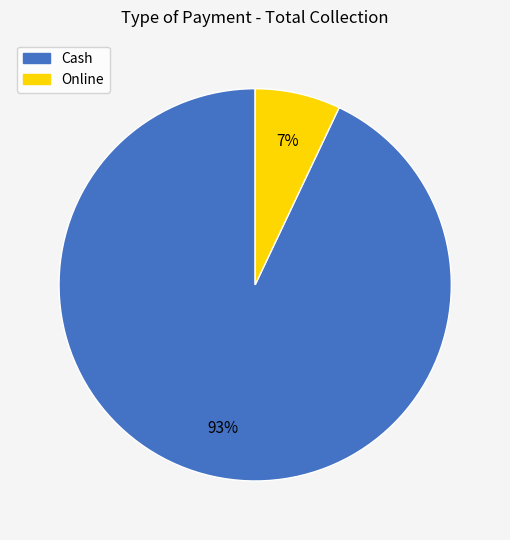

To the nearest percent, what is the combined percentage of Online and Cash?

100%